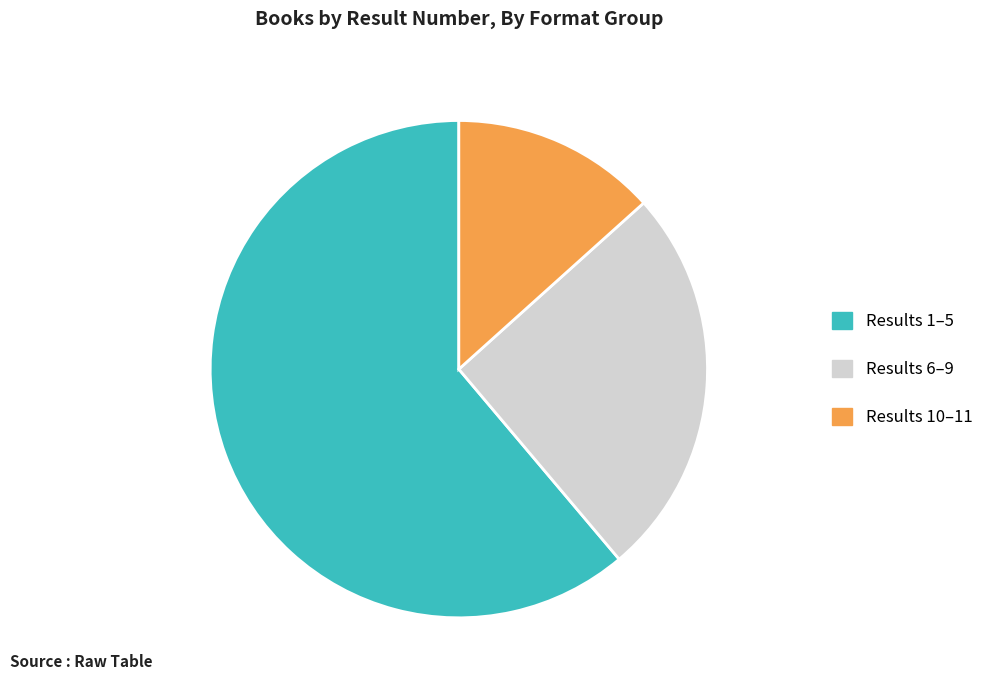

Count the number of slices in the pie.

3